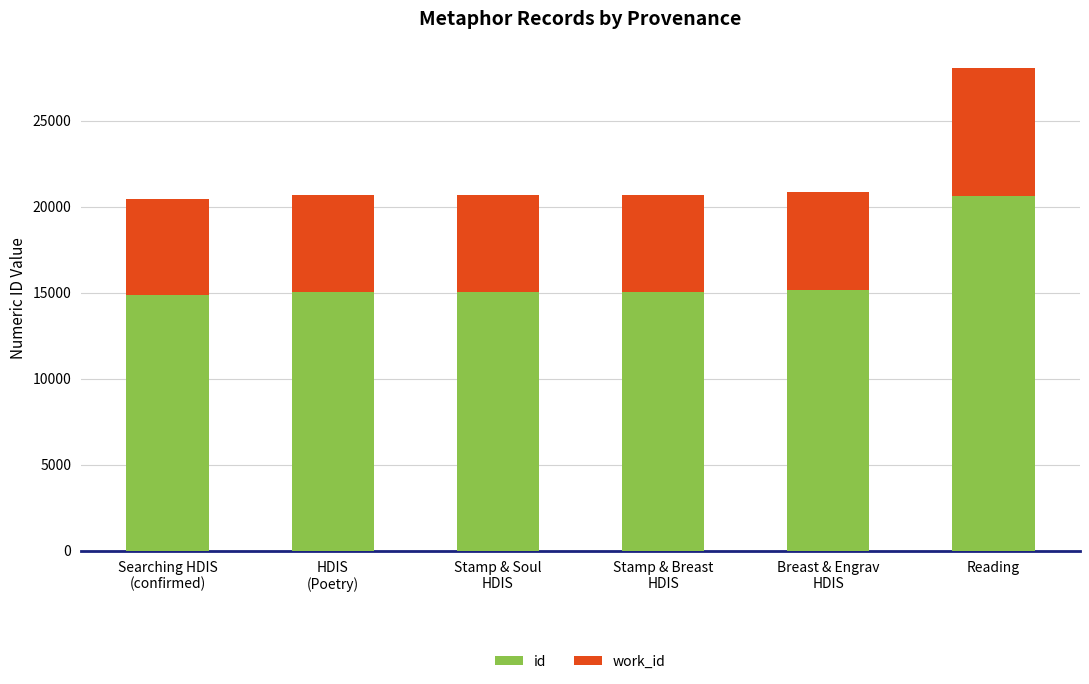

At which label does id reach its peak?

Reading